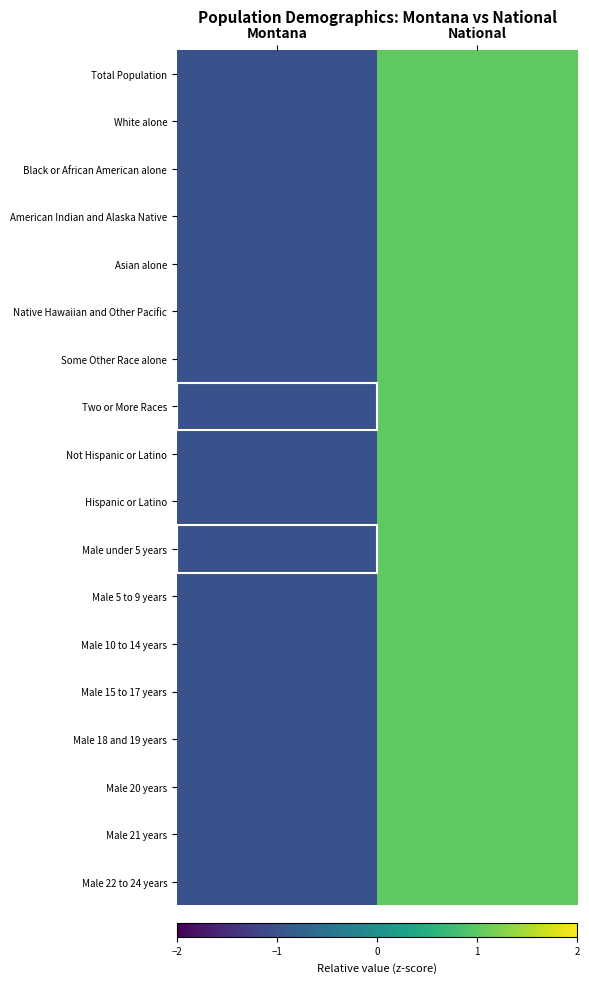

Which has a higher value, Montana or National?

National